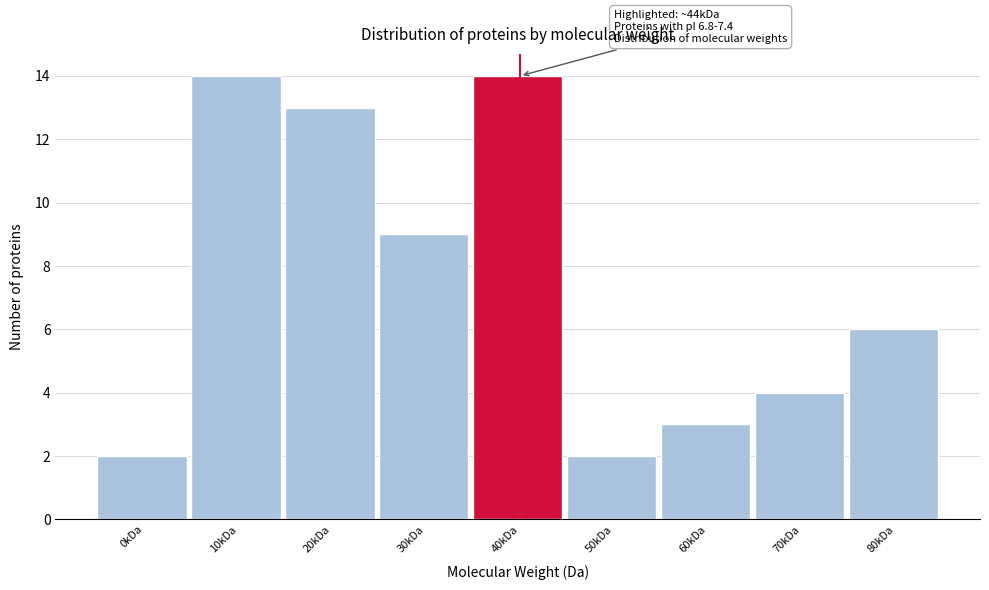

Reading right to left, extract all data points from this chart.

6	4	3	2	14	9	13	14	2